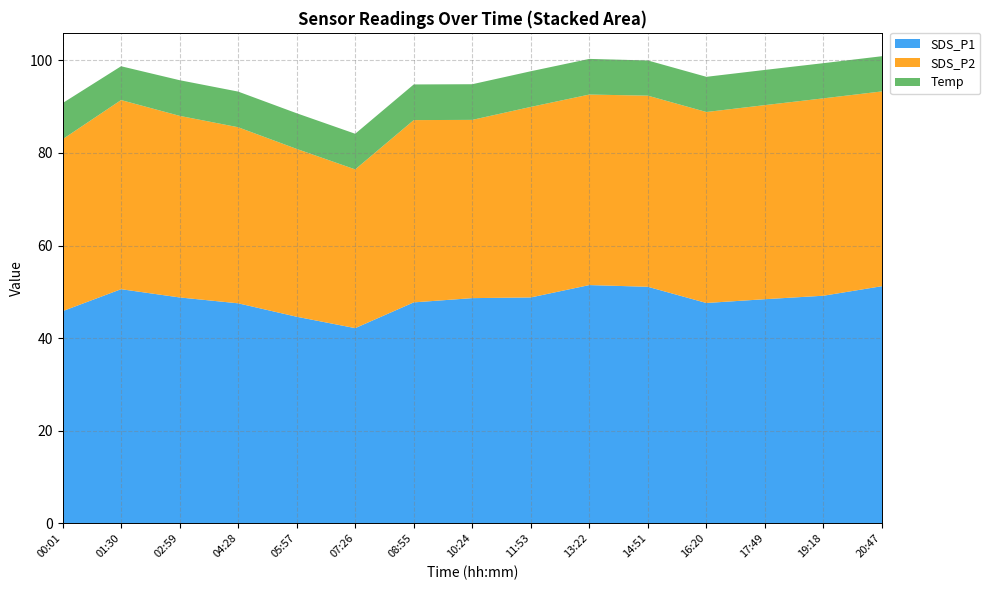

What is the difference between the SDS_P1 values at 16:20 and 07:26?

5.4